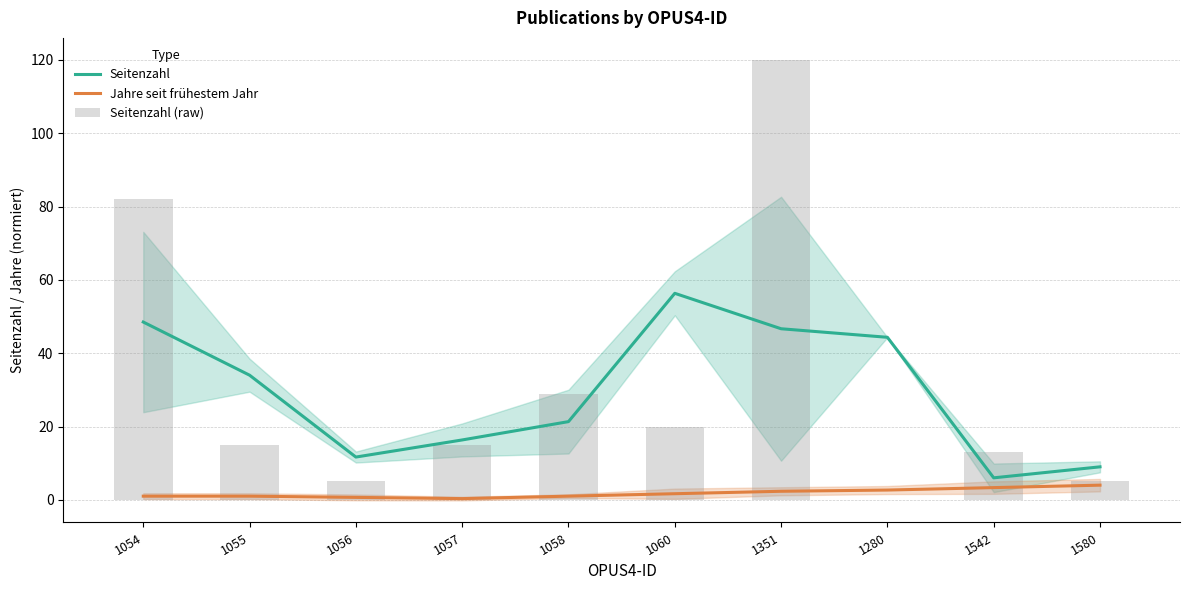

How many groups of bars are there?

10